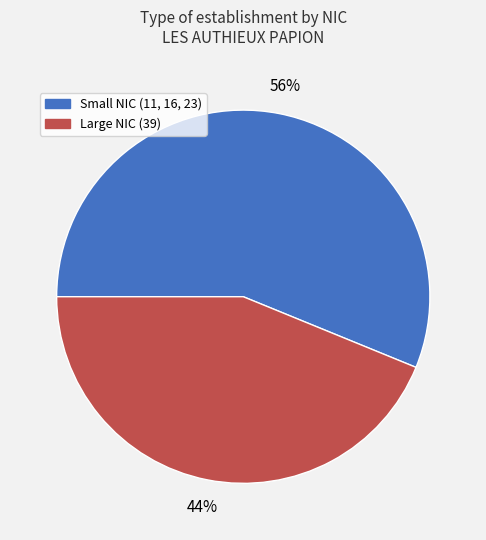

To the nearest percent, what is the combined percentage of Large NIC (39) and Small NIC (11, 16, 23)?

100%